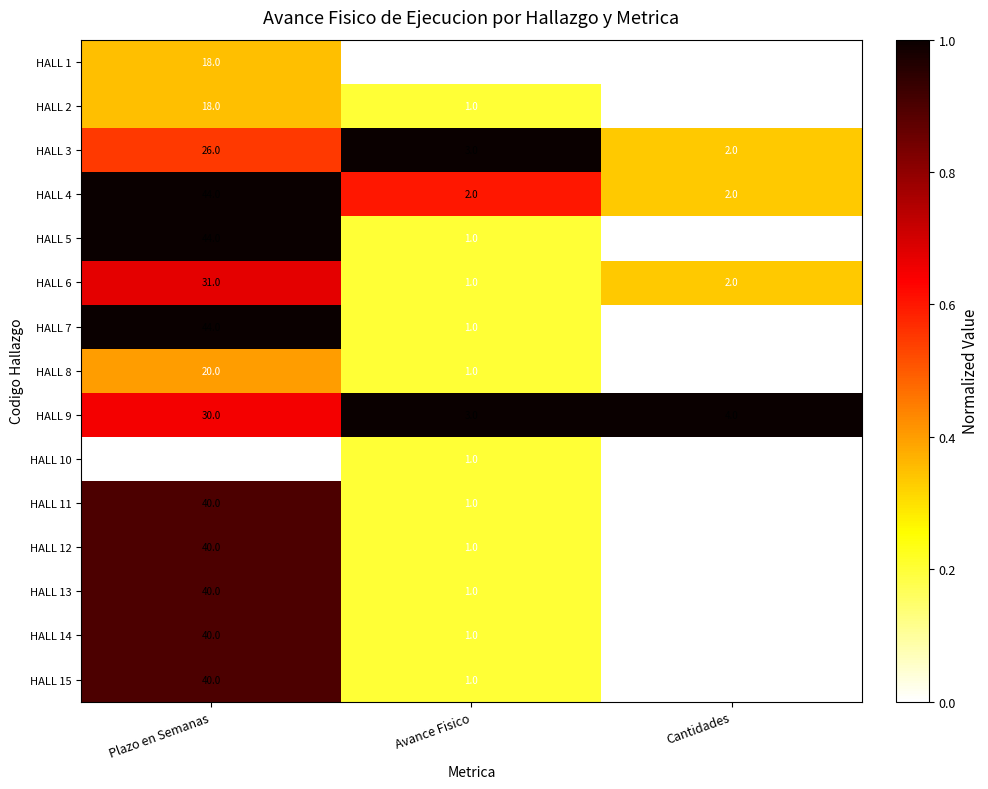

Which series has the largest total across all categories?

HALL 4